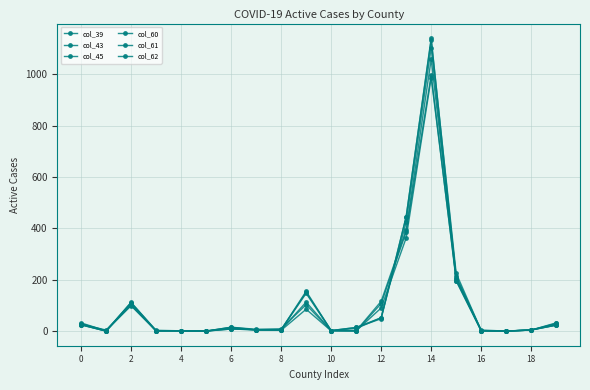

Which series has the largest range (max minus min)?

col_62